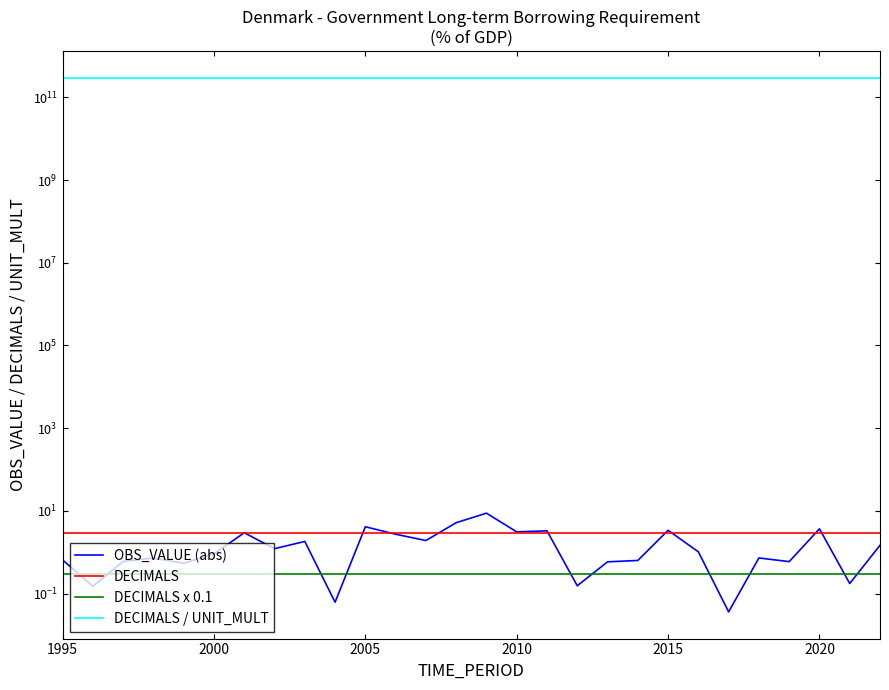

True or false: OBS_VALUE (abs) and DECIMALS x 0.1 cross at least once.

True